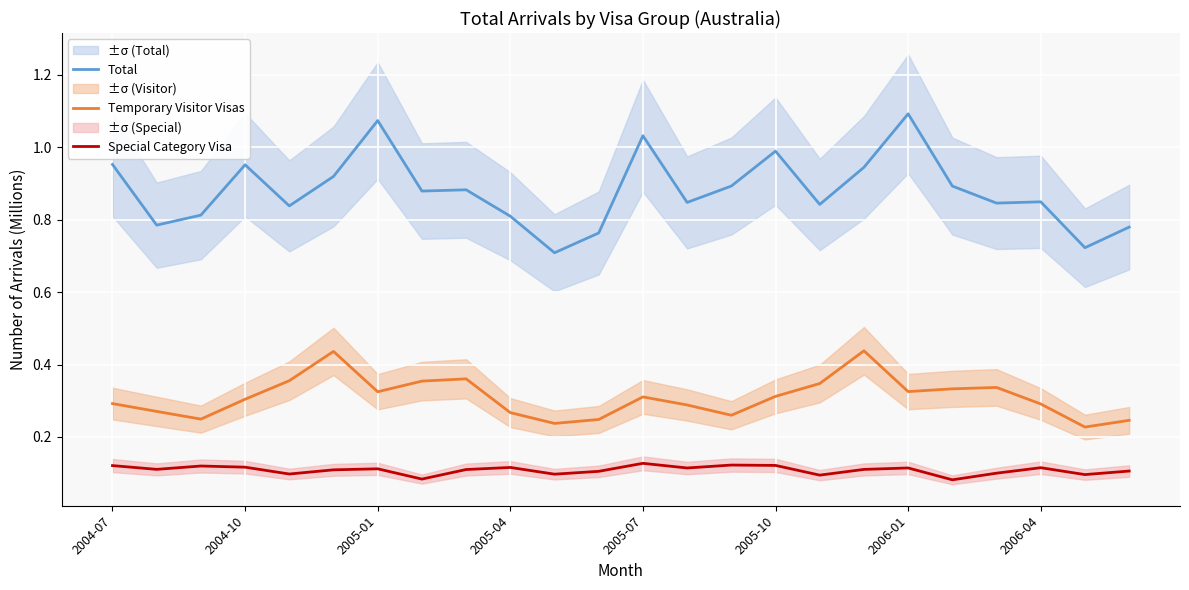

True or false: Special Category Visa and Total intersect in this chart.

False